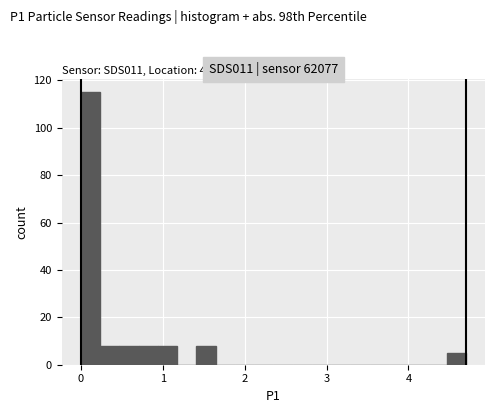

Around what value on the x-axis is the tallest bar? Give the approximate position of its centre, as read against the axis.

0.1